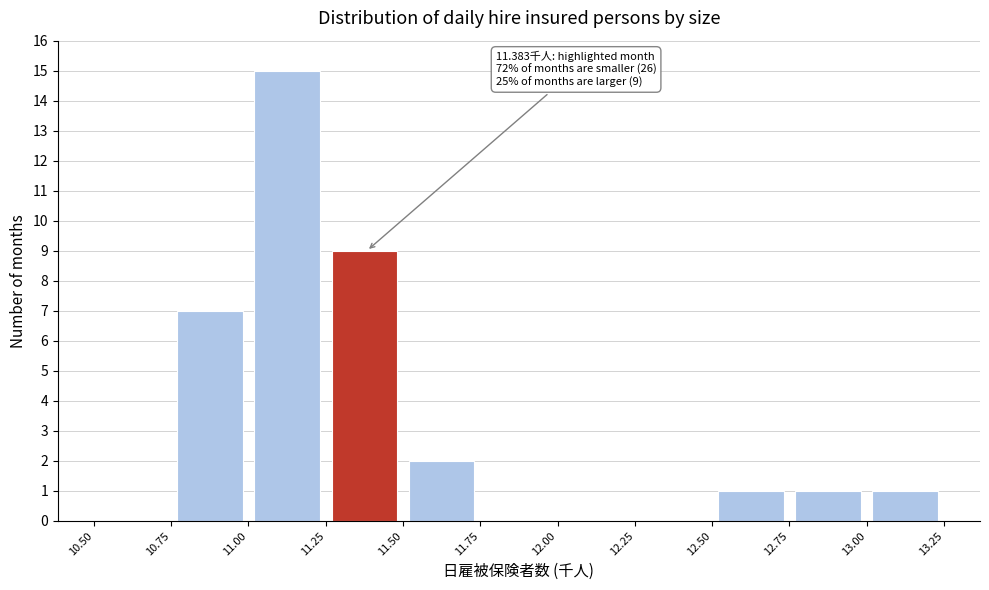

Which range on the x-axis has the tallest bar?

11.00 to 11.25